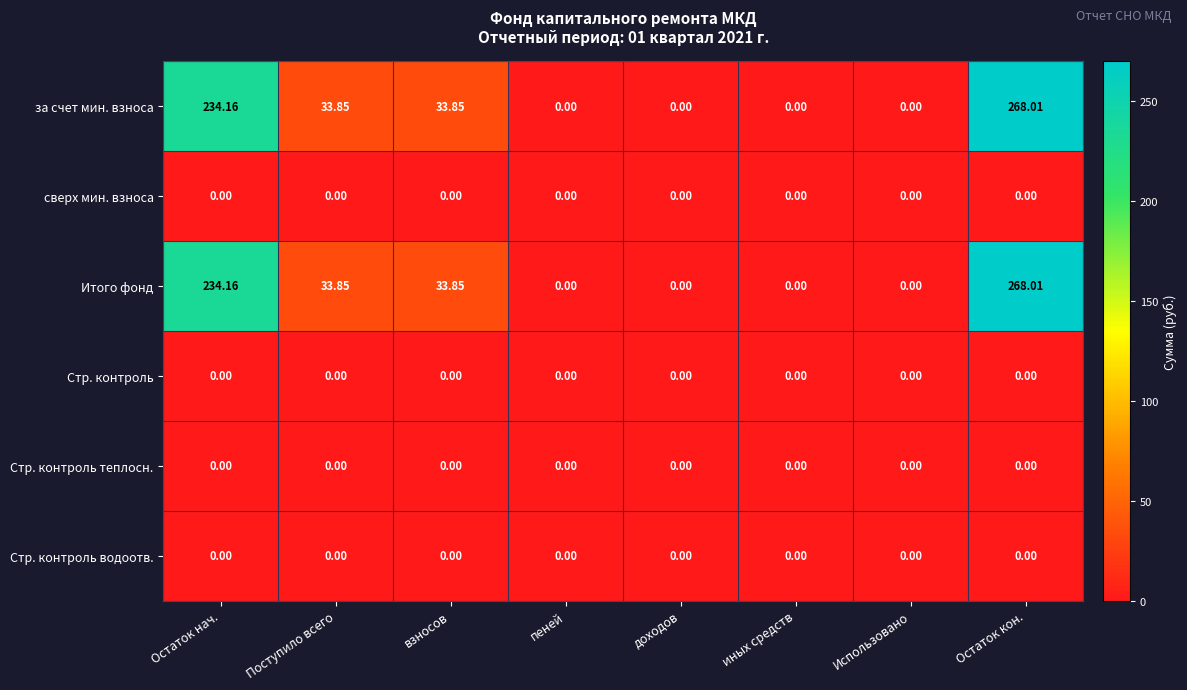

At which category is the sum across all series the highest?

Остаток кон.